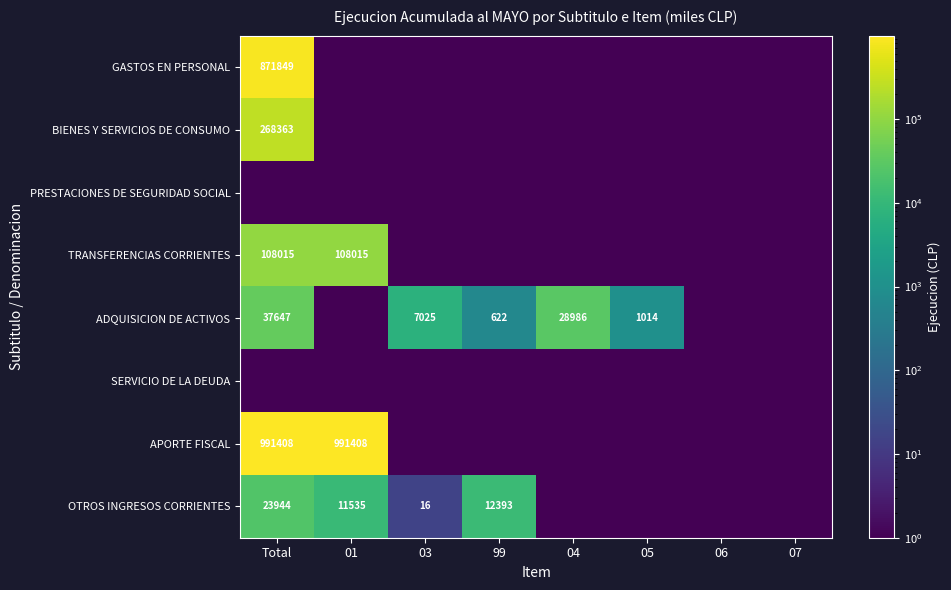

At which category is the sum across all series the highest?

Total